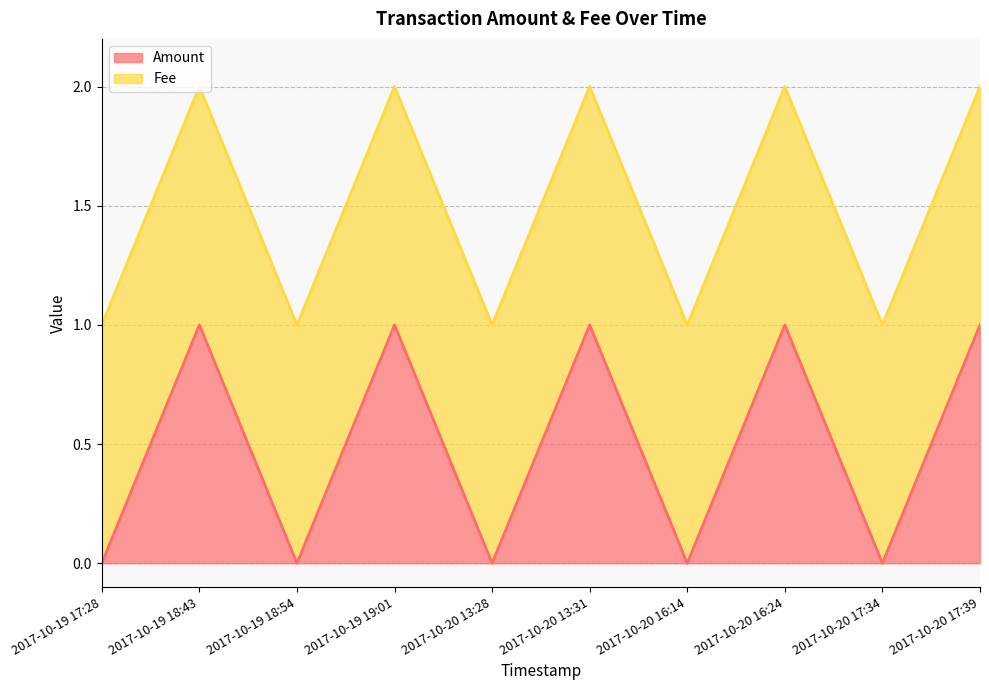

What is the value of the 6th point from the left?

1